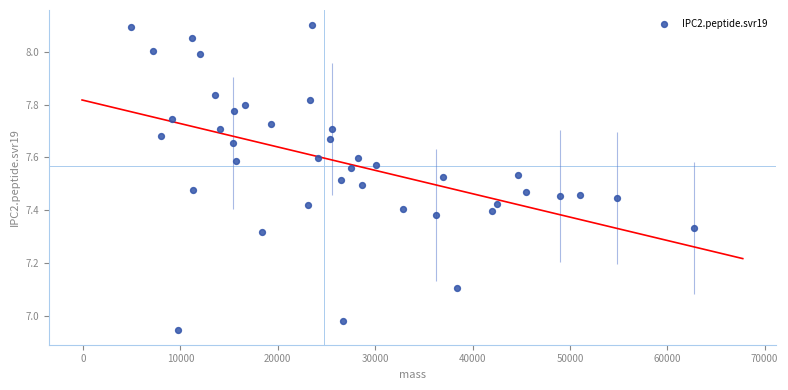

What is the range of Y values (max minus min)?

1.2